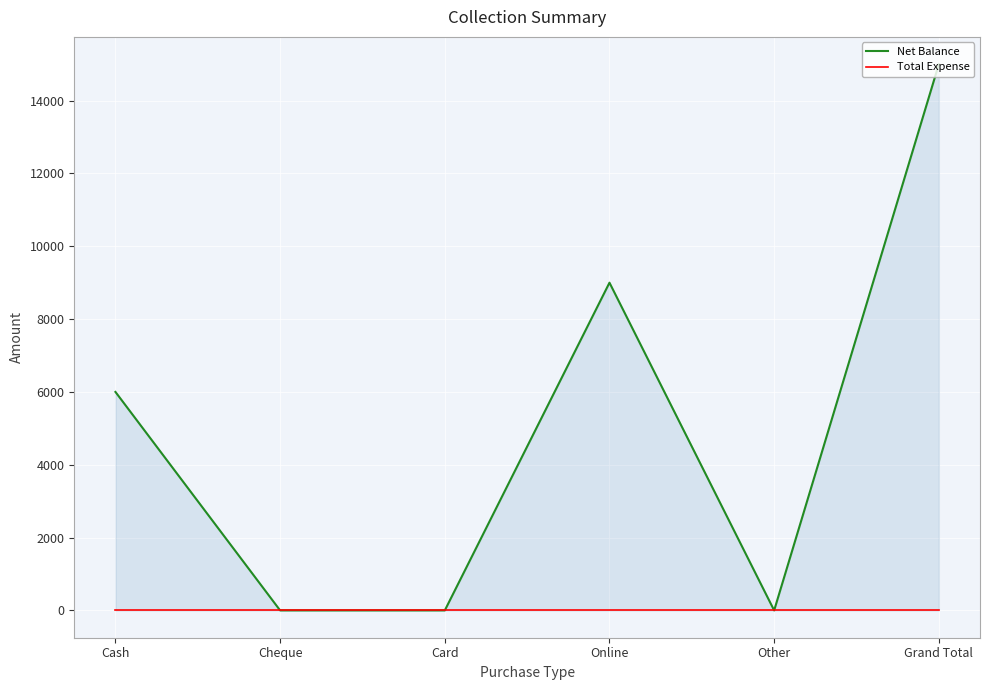

True or false: Net Balance has a value of 26571 at Grand Total.

False